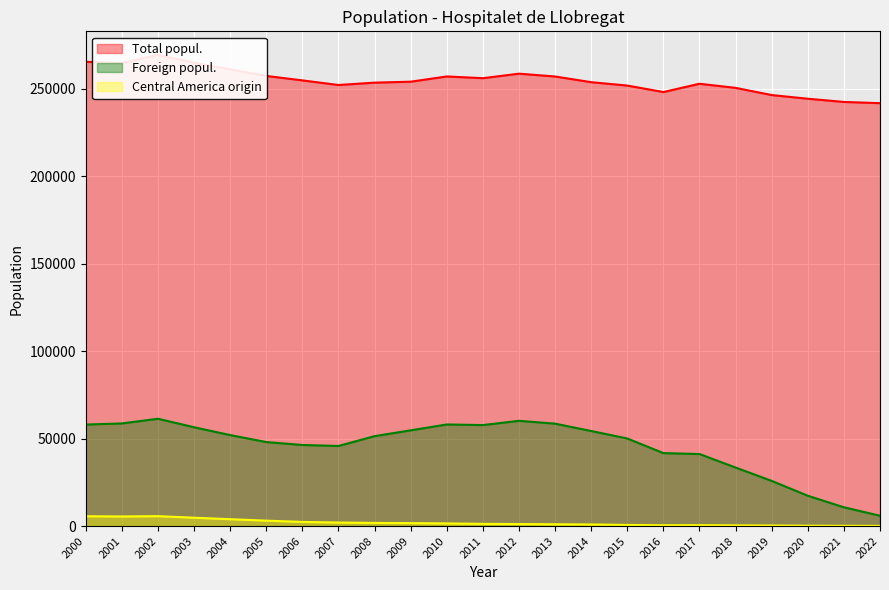

Reading left to right, list all the values displayed in this chart.

Total popul.: 265444	264657	269382	264923	261068	257349	254804	252171	253518	254056	257057	256065	258642	257038	253782	251848	248150	252884	250536	246415	244323	242480	241782
Foreign popul.: 58037	58685	61348	56506	52014	48033	46354	45786	51410	54732	58086	57742	60170	58555	54351	50068	41712	41184	33458	25824	17333	10737	5898
Central America origin: 5600	5481	5660	4775	3917	3101	2358	2021	1796	1692	1510	1263	1148	1023	905	641	446	498	389	304	202	126	91